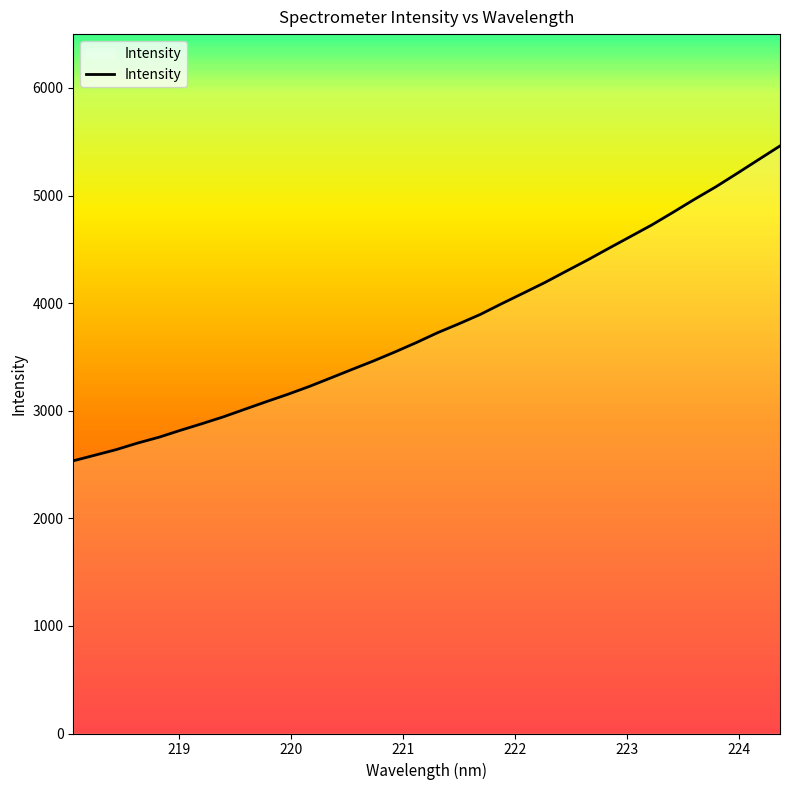

What is the smallest value displayed?

2534.4